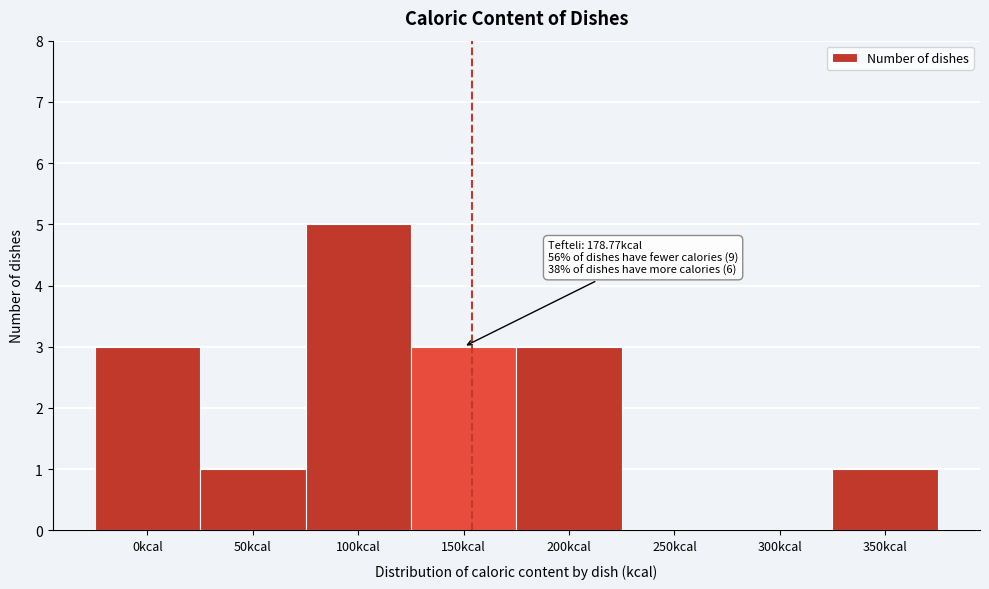

Reading left to right, list all the values displayed in this chart.

0kcal=3	50kcal=1	100kcal=5	150kcal=3	200kcal=3	250kcal=0	300kcal=0	350kcal=1